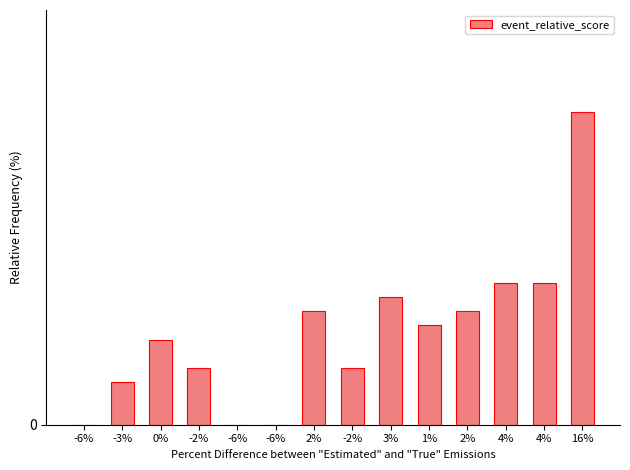

What is the difference between the maximum and minimum values?

22